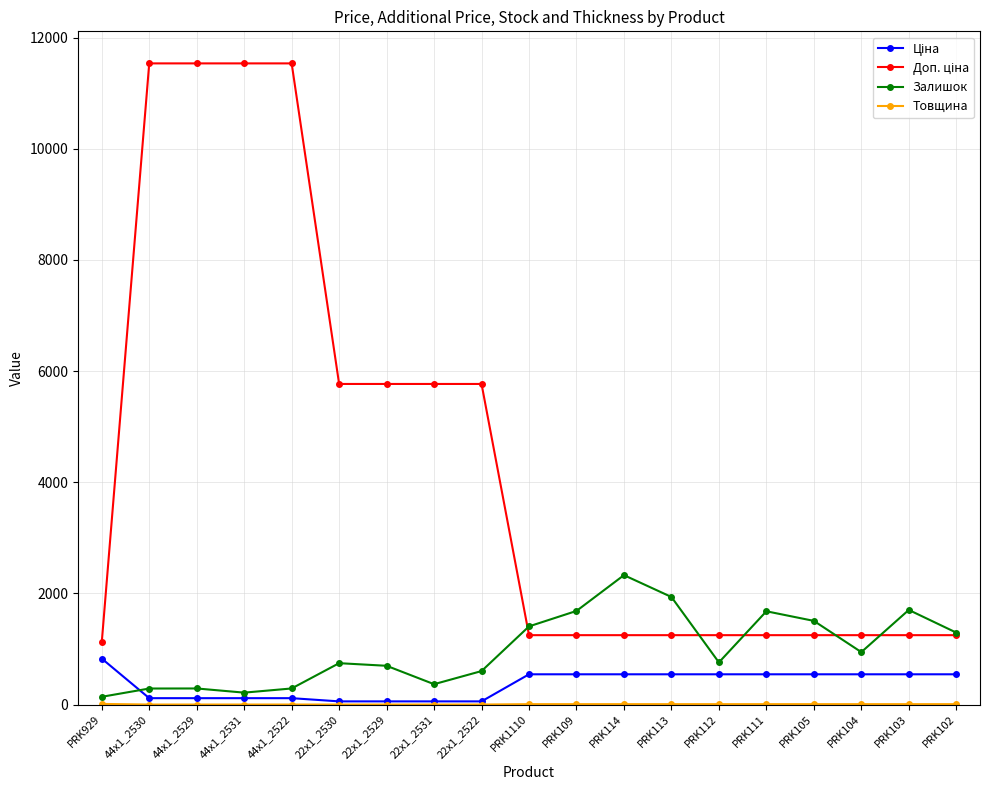

At how many categories does at least one series exceed 8947?

4